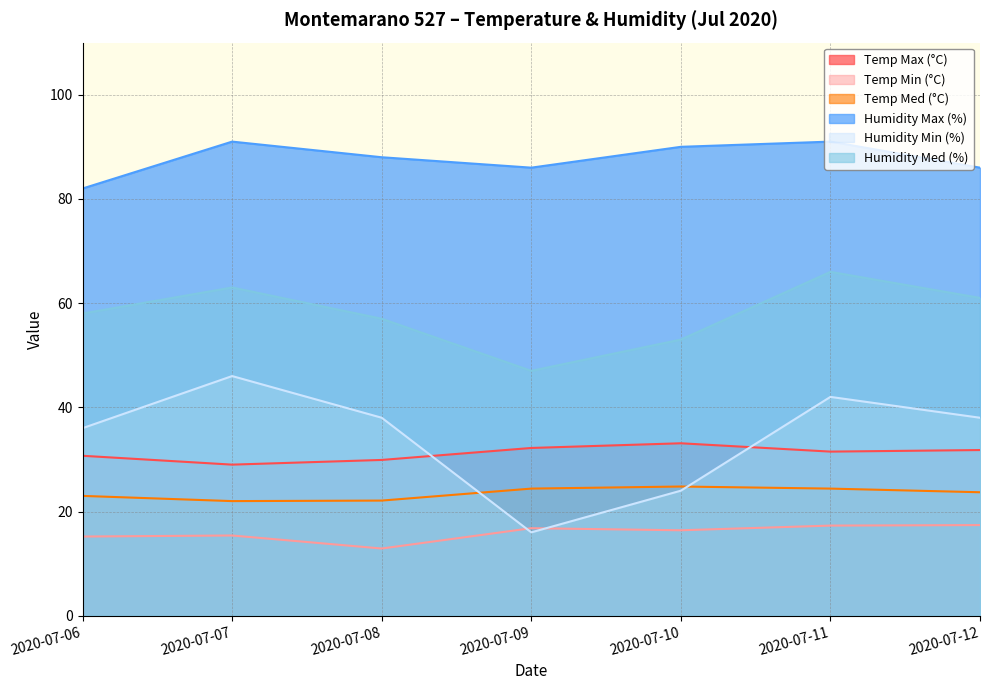

How many values in the Humidity Min (%) series are below 38?

3